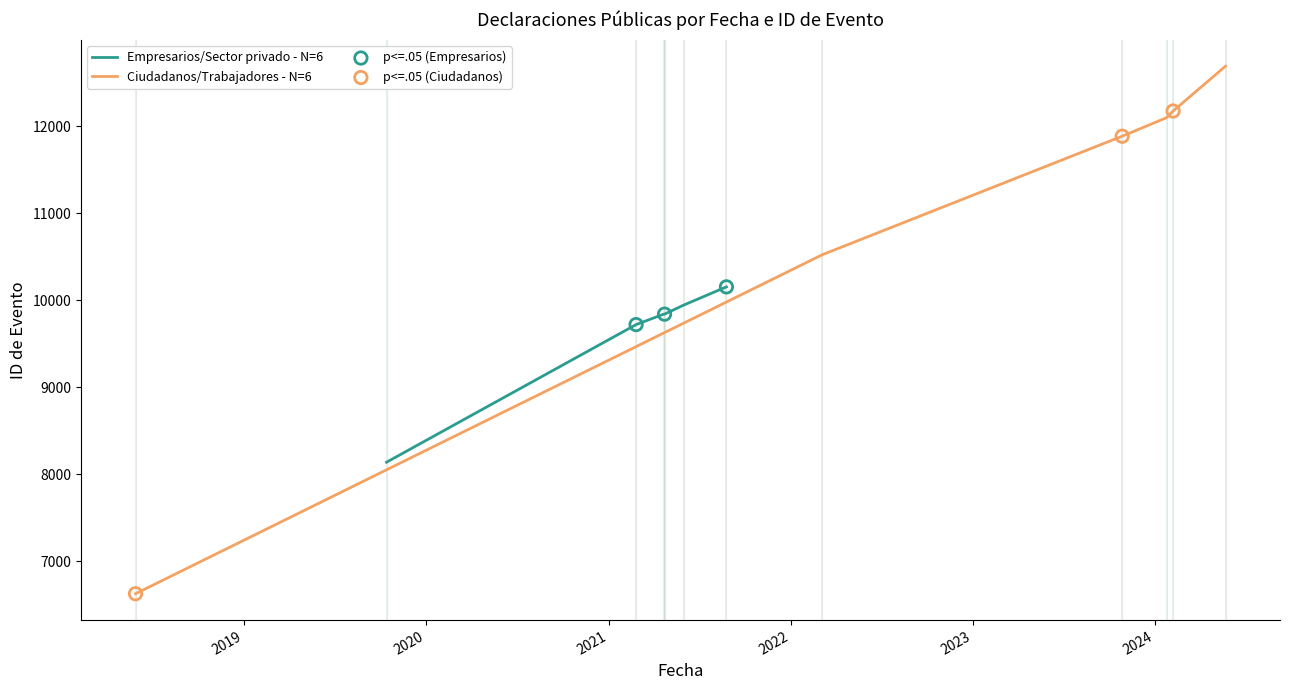

Which series has the largest Y range (max minus min)?

Ciudadanos/Trabajadores